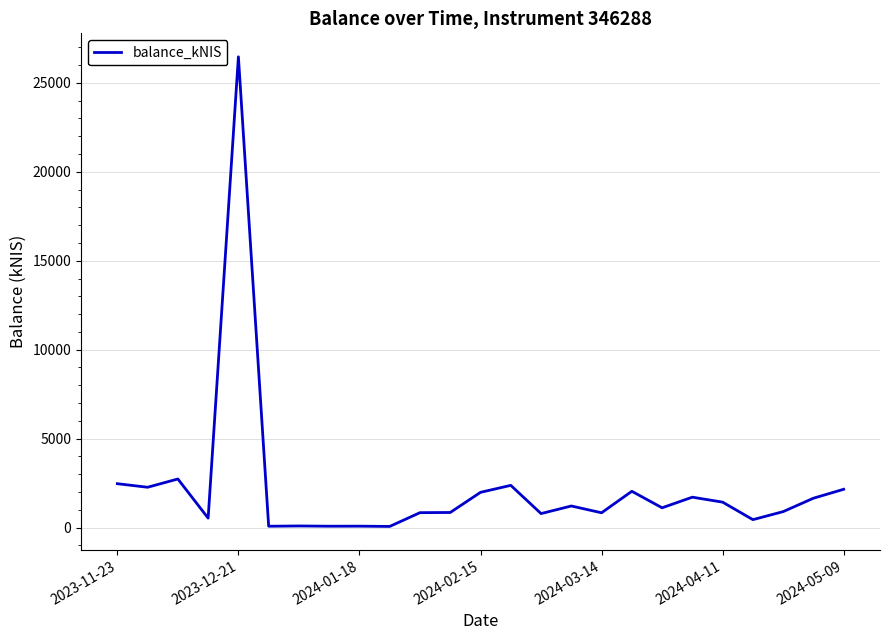

Does the chart display data point markers on the line(s)?

No